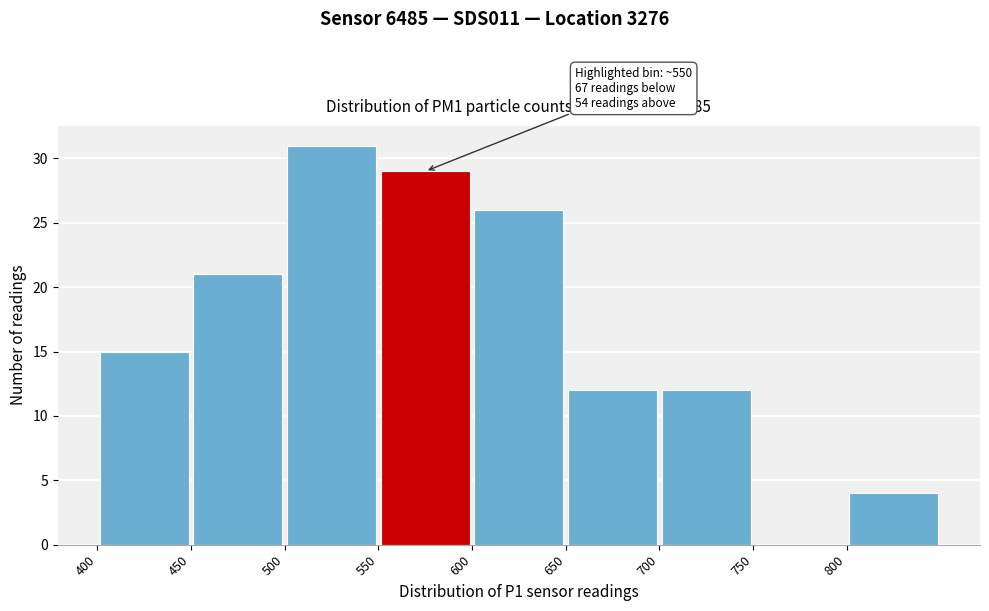

Which range on the x-axis has the tallest bar?

500 to 550